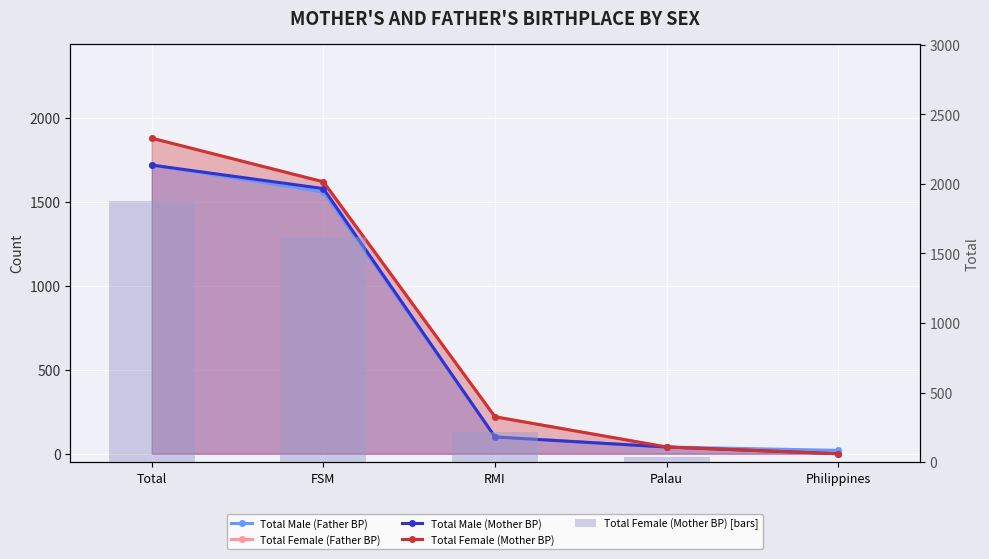

Reading left to right, transcribe all the data shown in this chart.

Total Male (Father BP): 1720	1560	100	40	20
Total Female (Father BP): 1880	1620	220	40	0
Total Male (Mother BP): 1720	1580	100	40	0
Total Female (Mother BP): 1880	1620	220	40	0
Total Female (Mother BP) [bars]: 1880	1620	220	40	0